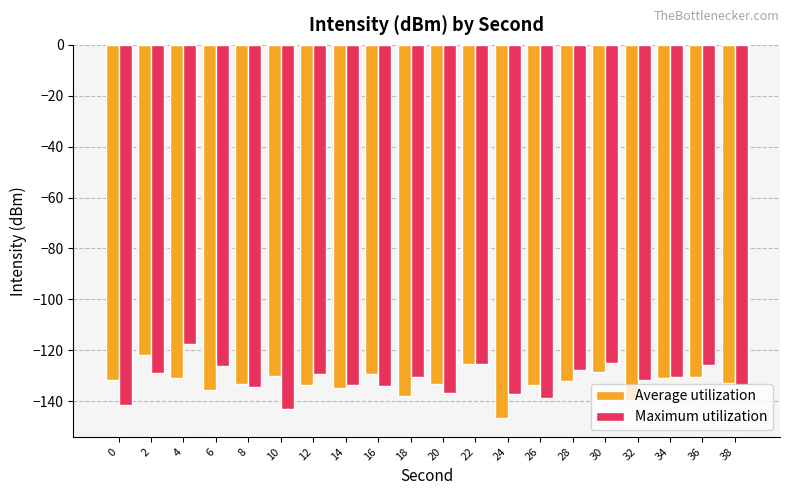

The value of Maximum utilization at 18 is -201.7. True or false?

False